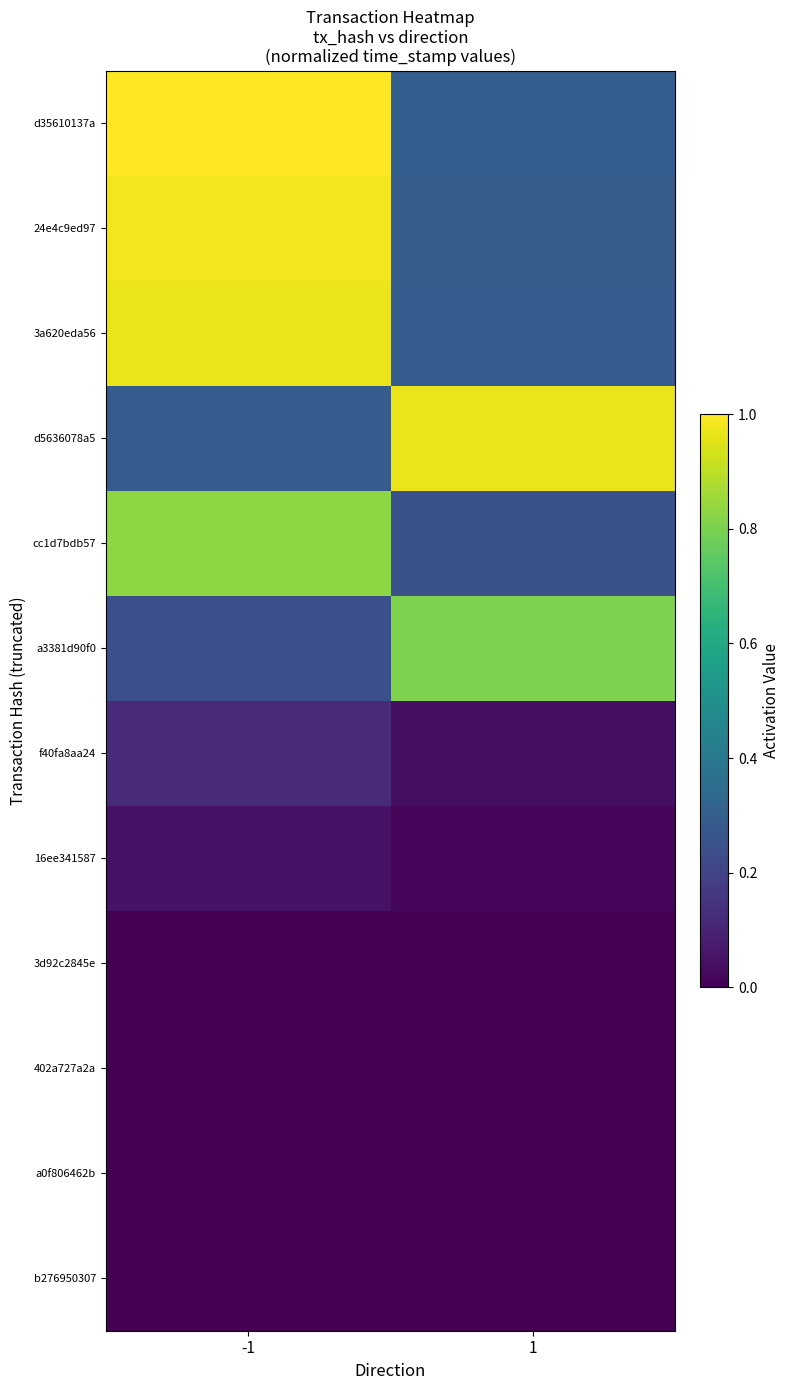

At -1, list the series in order from largest to smallest.

d35610137a, 24e4c9ed97, 3a620eda56, cc1d7bdb57, d5636078a5, a3381d90f0, f40fa8aa24, 16ee341587, 3d92c2845e, 402a727a2a, a0f806462b, b276950307